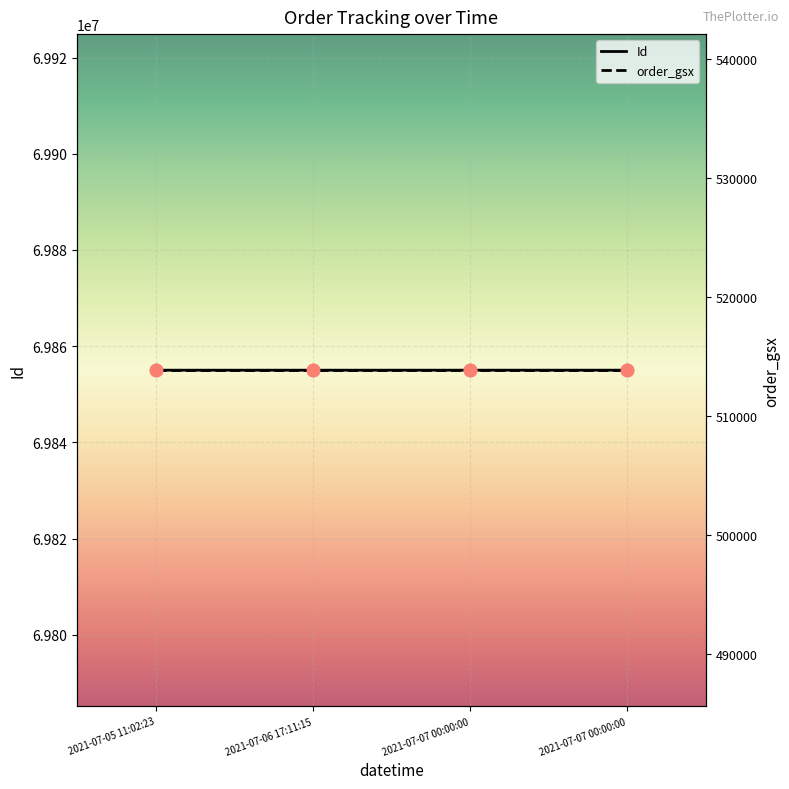

At how many categories does at least one series exceed 25267569?

4